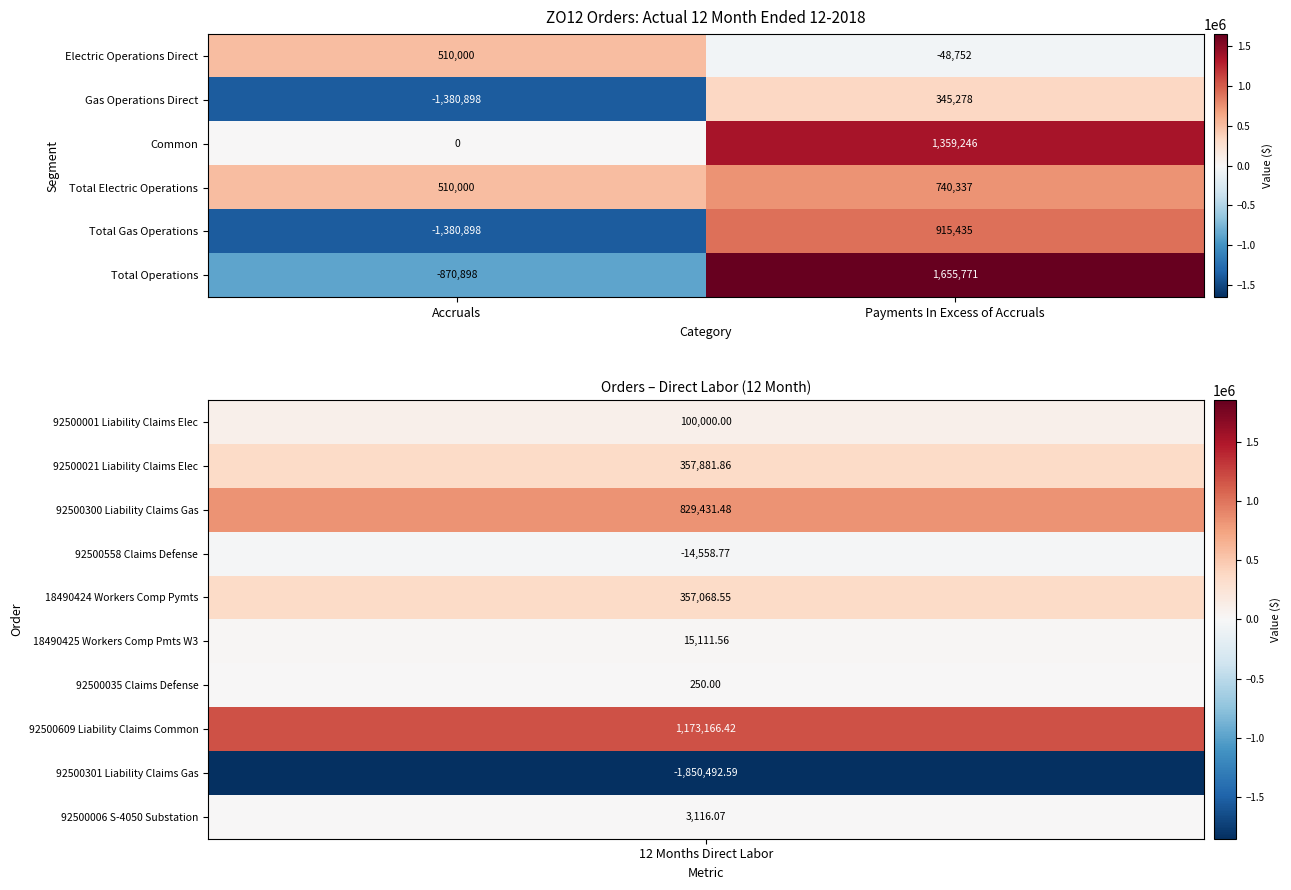

How many values in Gas Operations Direct are above zero?

1